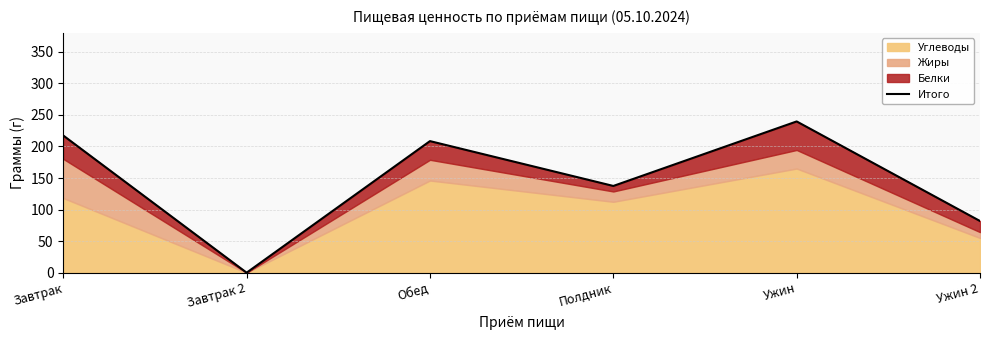

Which label corresponds to the smallest value in the chart?

Завтрак 2